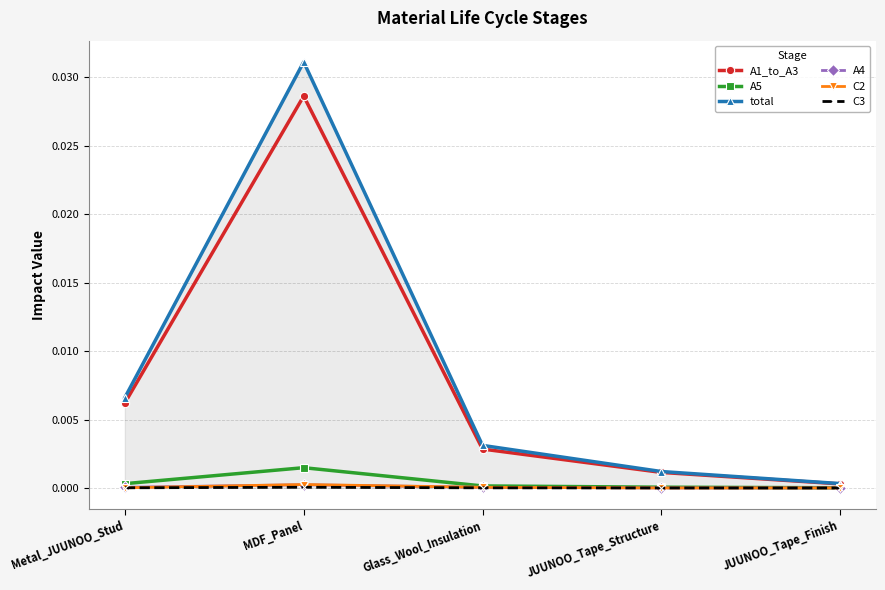

What are all the series names shown in the legend?

A1_to_A3, A5, total, A4, C2, C3